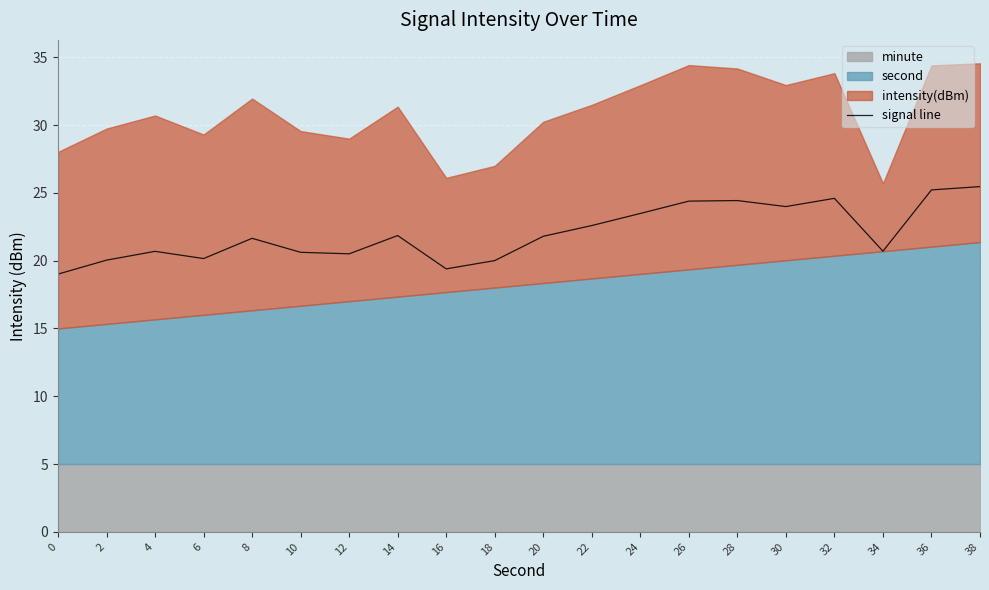

Between 14 and 38, which is larger?

38